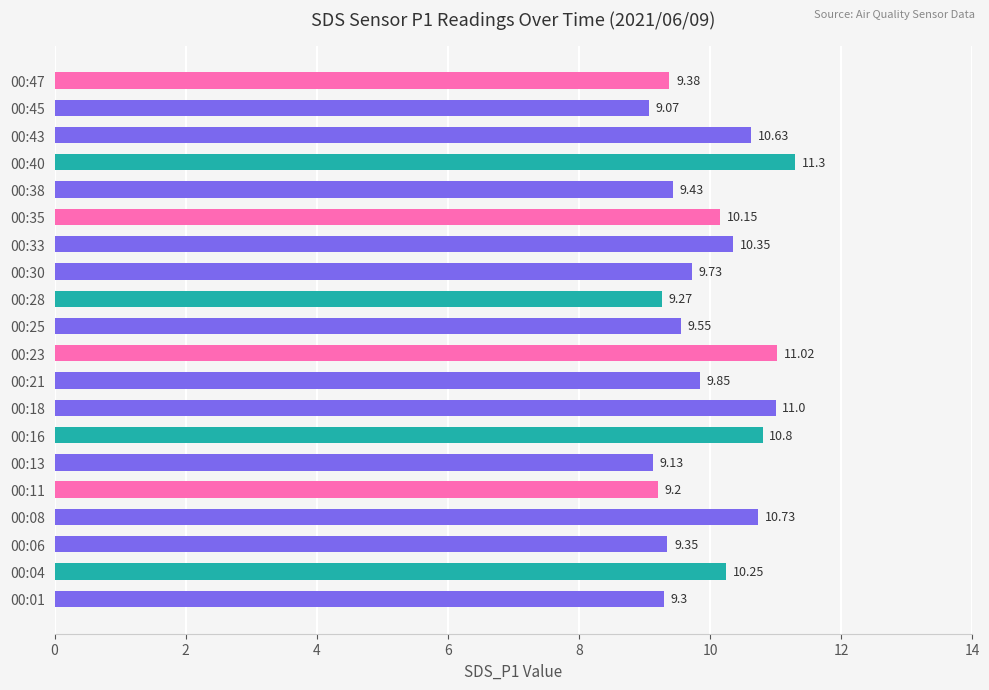

What is the sum of all values?

199.5